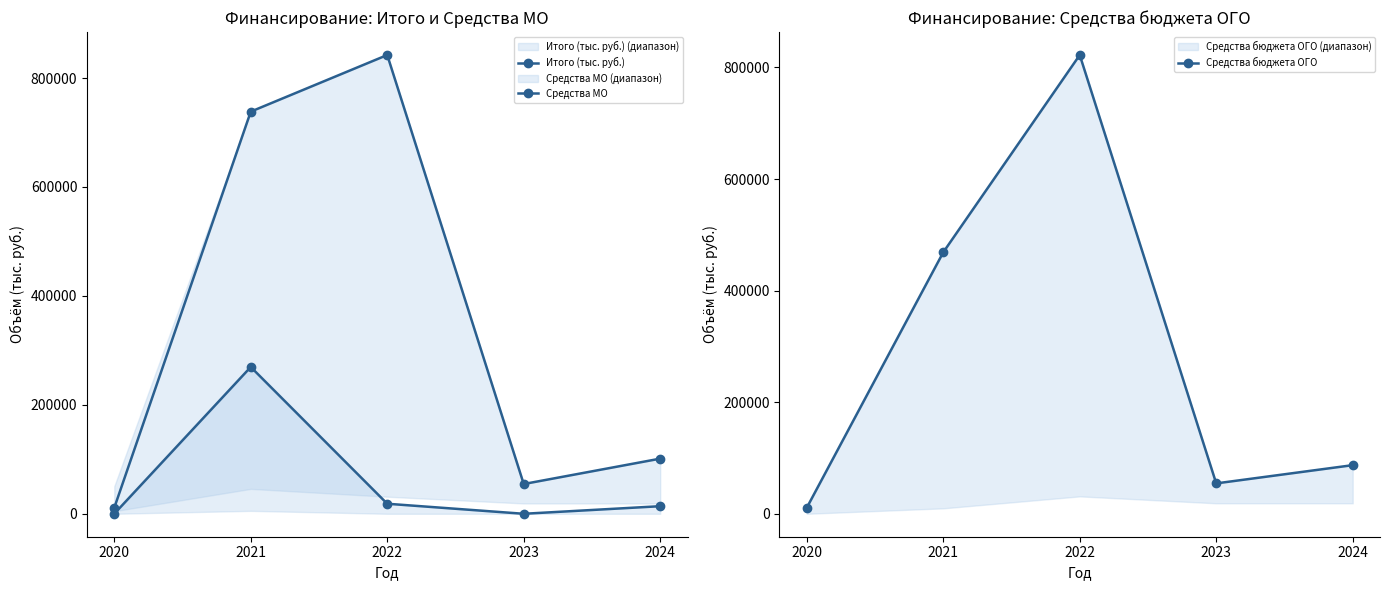

List the labels in order of Средства бюджета ОГО value, smallest first.

2020, 2023, 2024, 2021, 2022